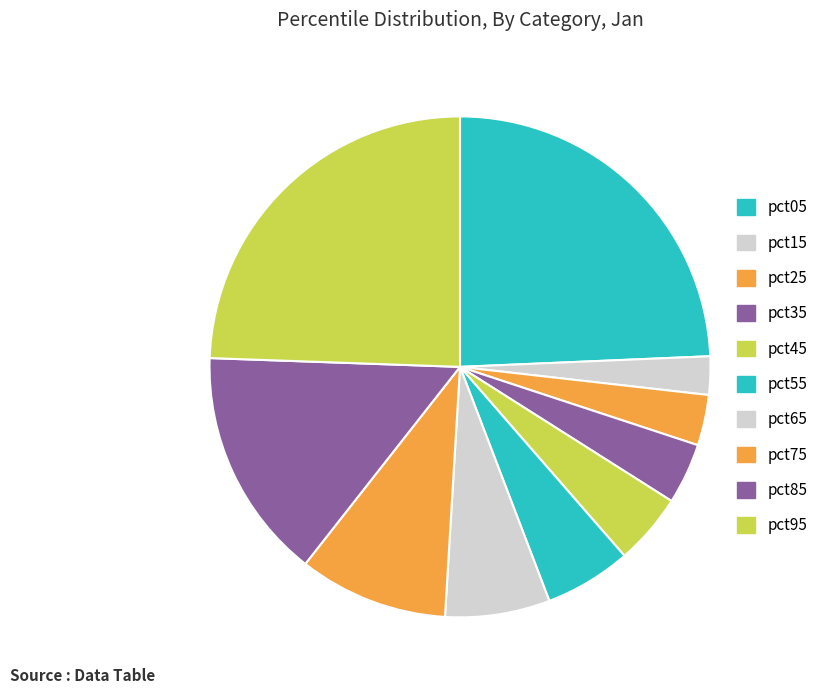

Does pct85 account for over 50% of the chart?

No